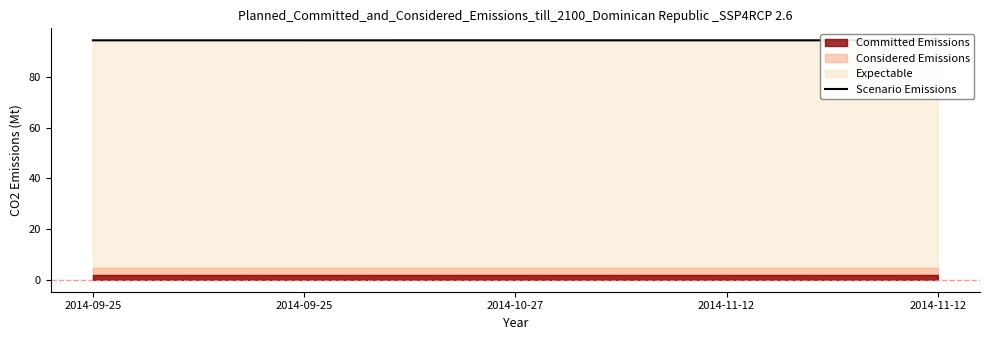

How many categories are shown in the chart?

5